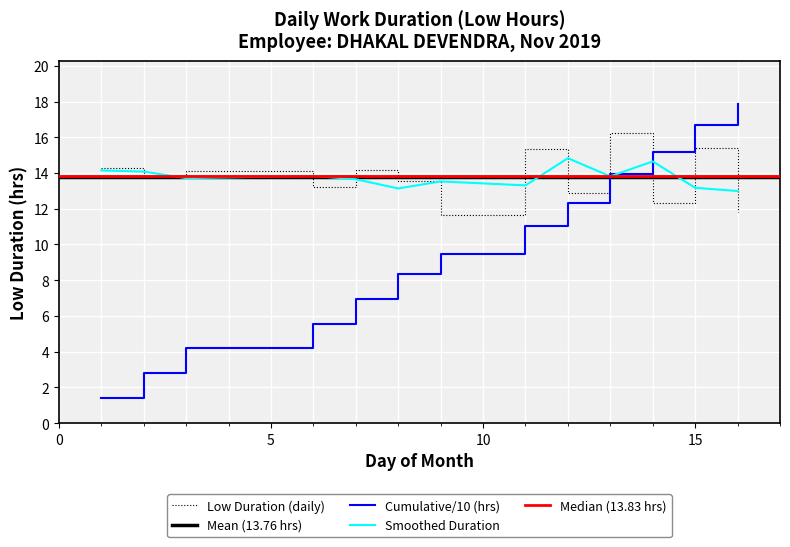

Which label corresponds to the smallest value in the chart?

9